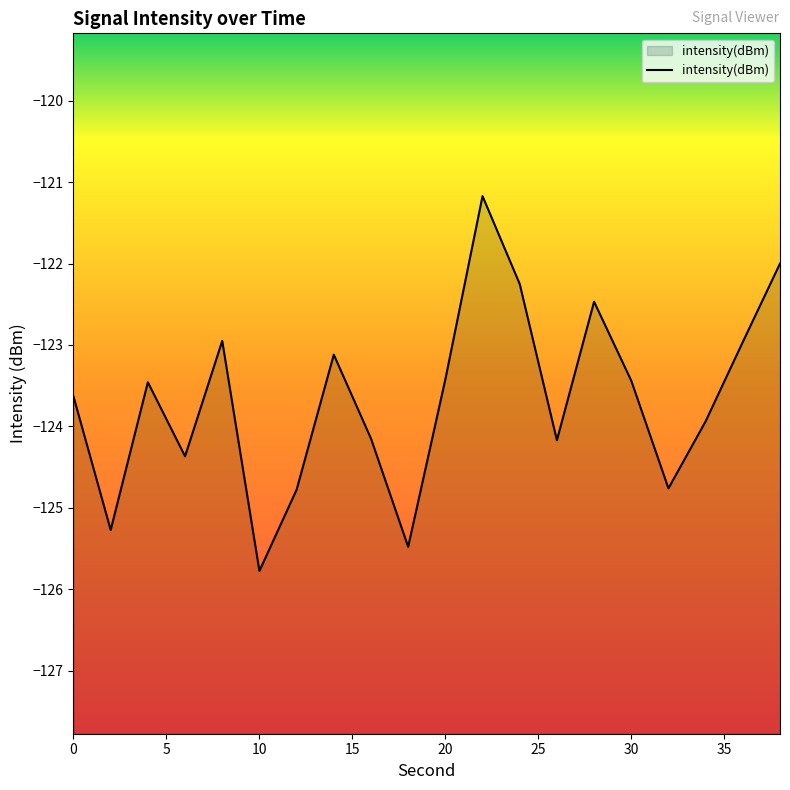

Reading left to right, extract all data points from this chart.

0=-123.6	2=-125.3	4=-123.5	6=-124.4	8=-122.9	10=-125.8	12=-124.8	14=-123.1	16=-124.1	18=-125.5	20=-123.4	22=-121.2	24=-122.3	26=-124.2	28=-122.5	30=-123.4	32=-124.8	34=-123.9	36=-123.0	38=-122.0